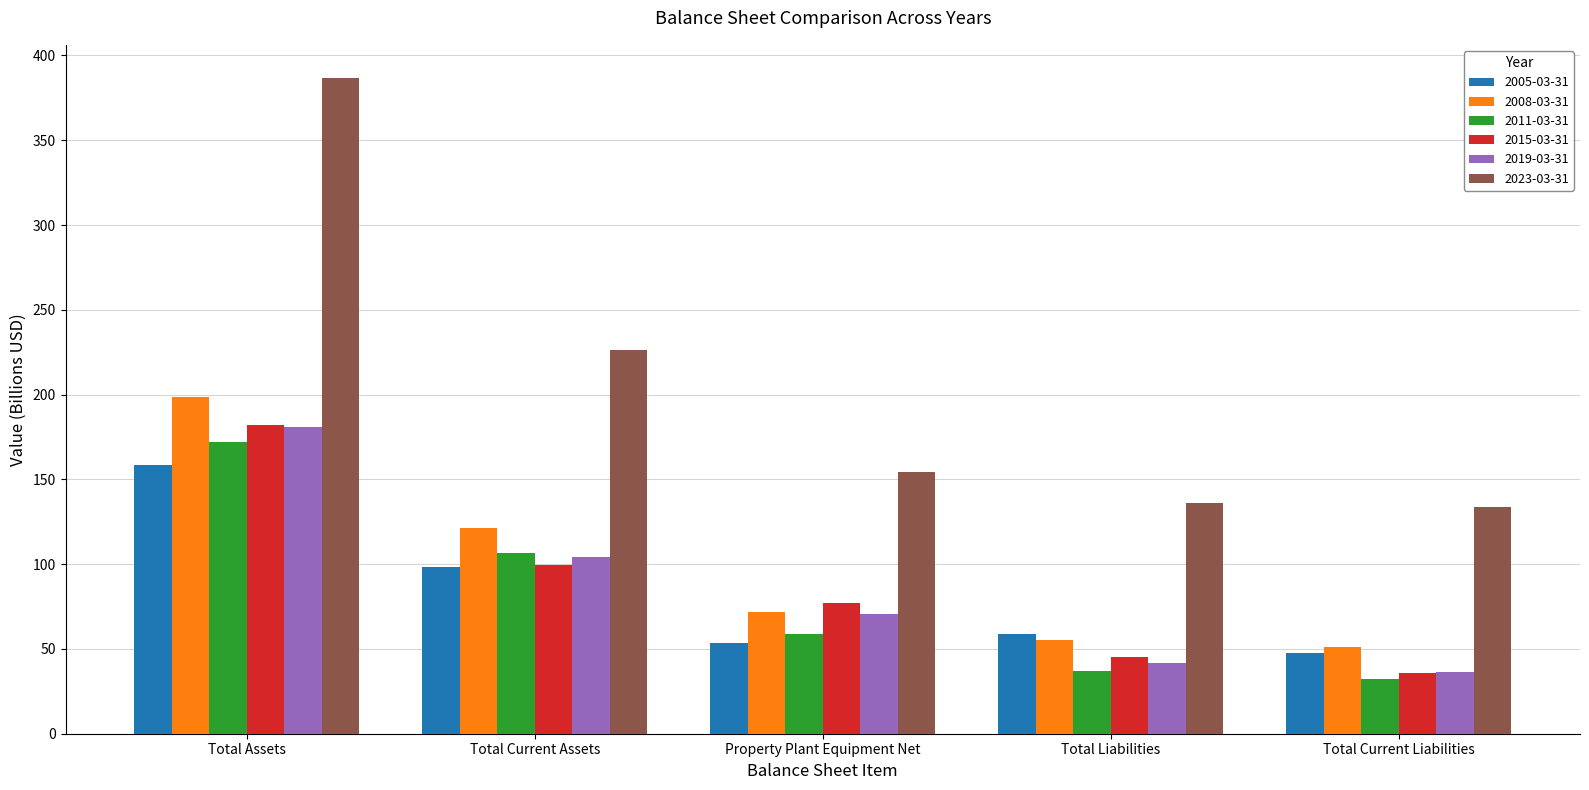

What is the spread (max minus min) of values at Total Liabilities?

99.2